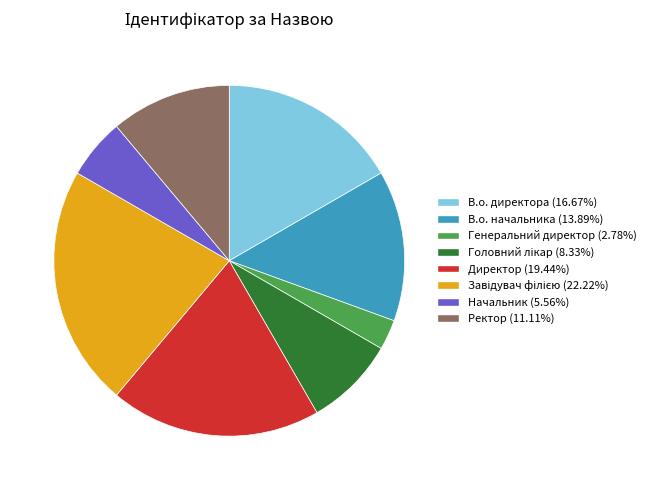

Count the number of slices in the pie.

8